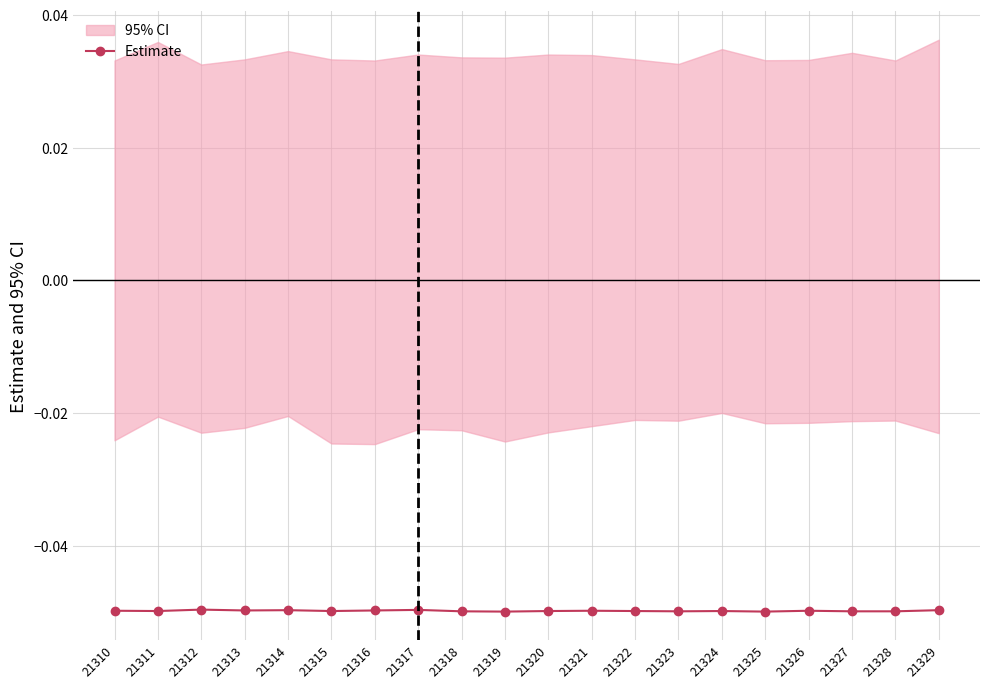

The chart shows a value of -0.0 at 21324. True or false?

False